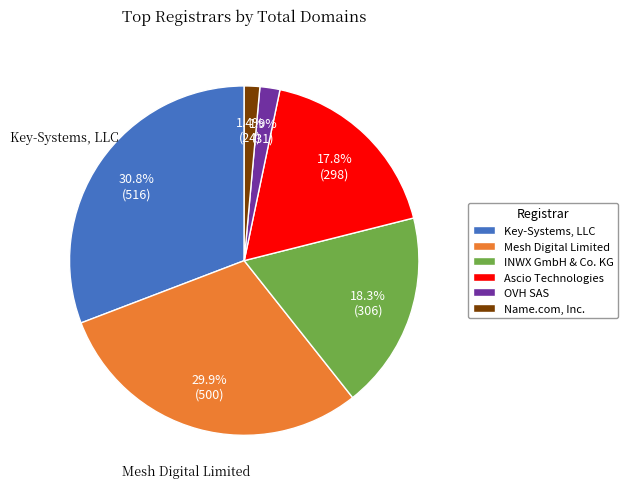

Which has a higher value, Ascio Technologies or OVH SAS?

Ascio Technologies